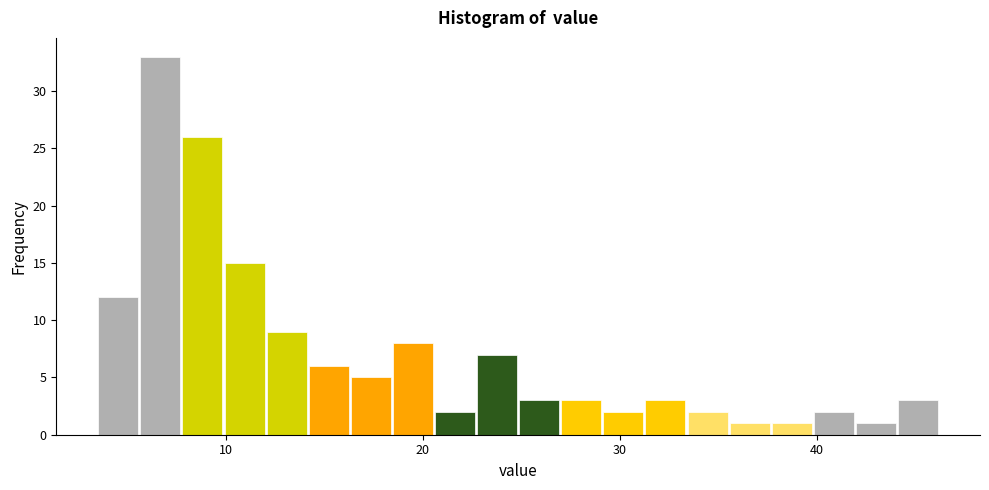

Around what value on the x-axis is the tallest bar? Give the approximate position of its centre, as read against the axis.

7